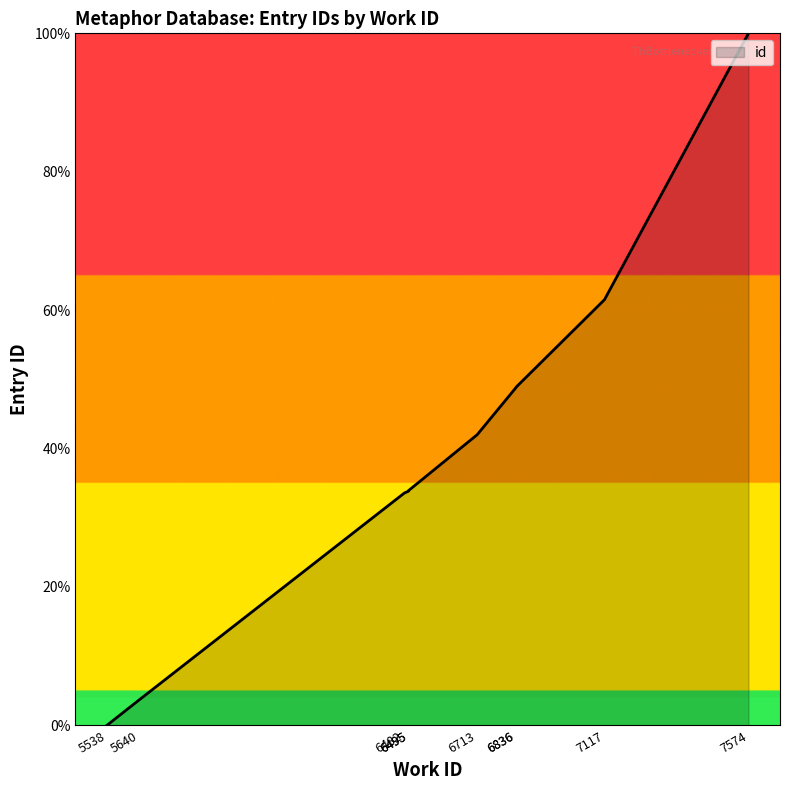

Between 6713 and 6495, which is larger?

6713